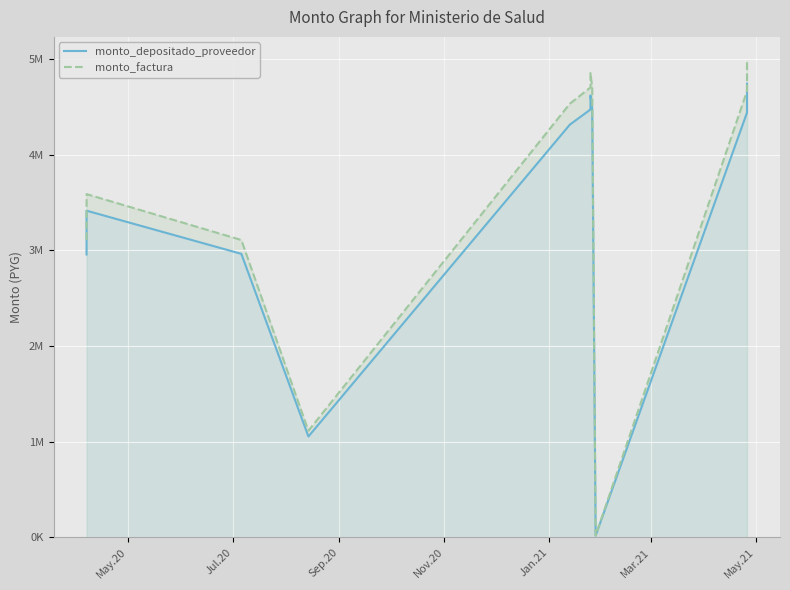

Rank the series by their maximum value, from lowest to highest.

monto_depositado_proveedor, monto_factura